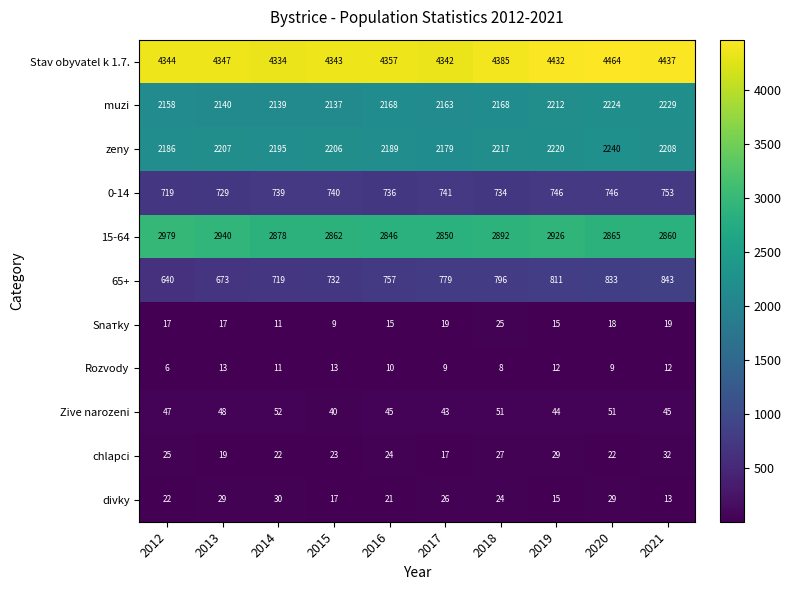

What is the total value across all series at 2016?

13168